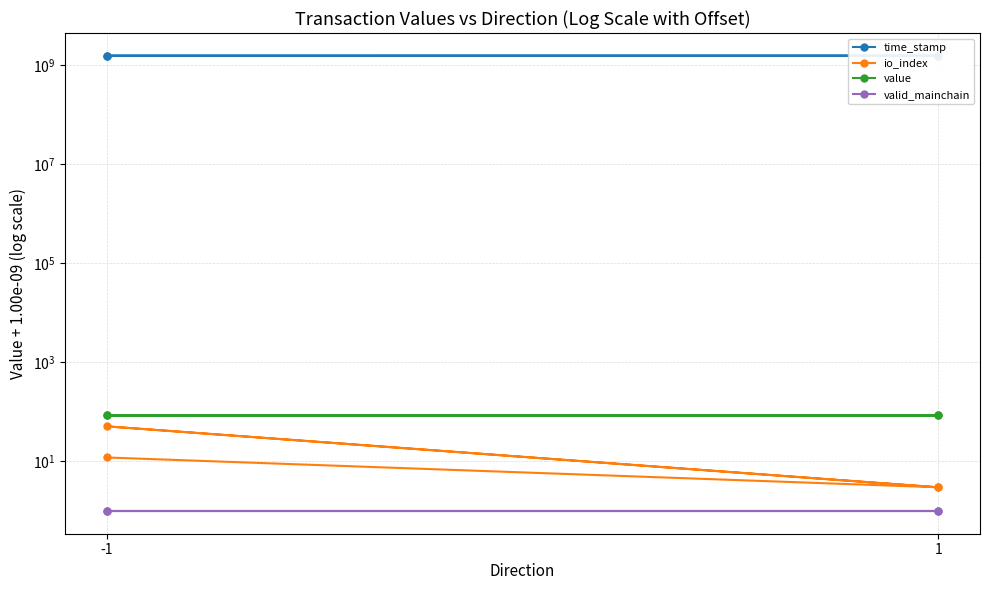

What is the difference between the second highest and minimum values in the io_index series?

9.0